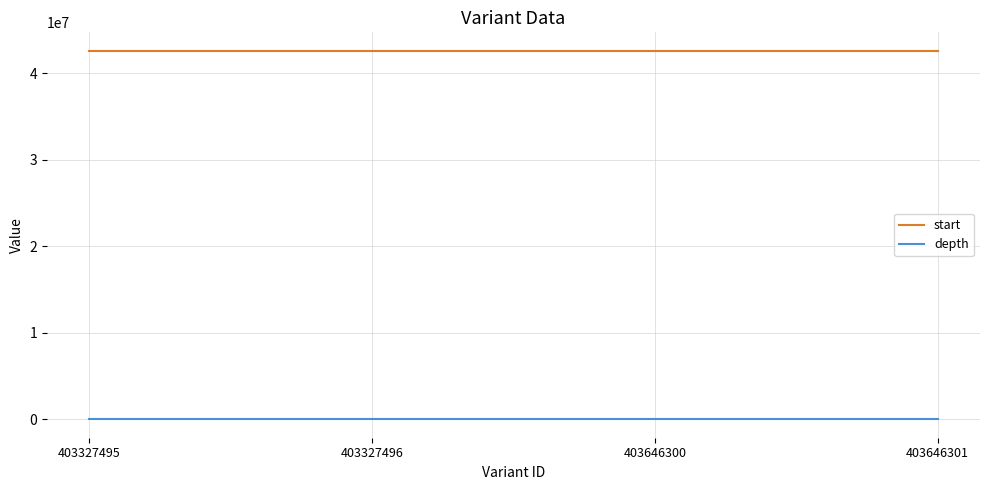

What are all the series names shown in the legend?

start, depth